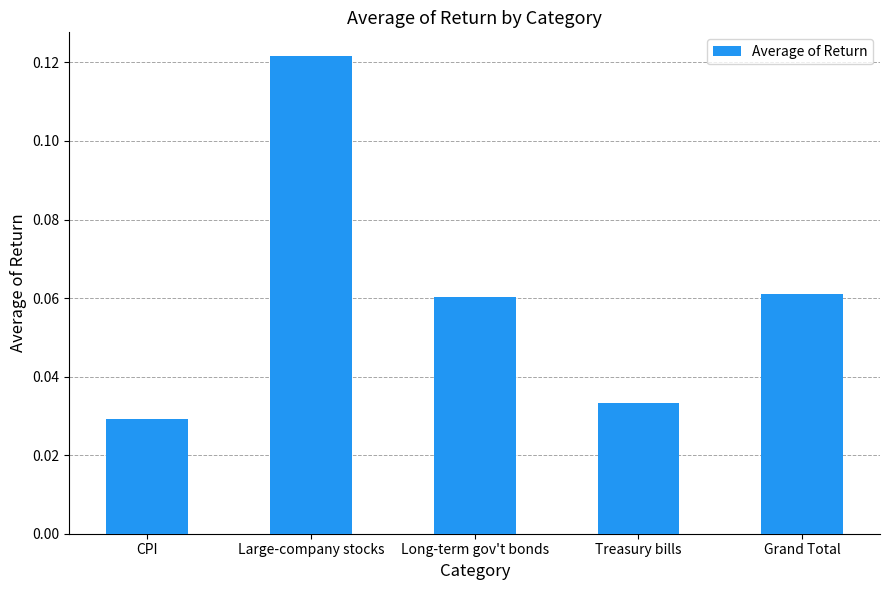

How many values are between 0 and 1?

5